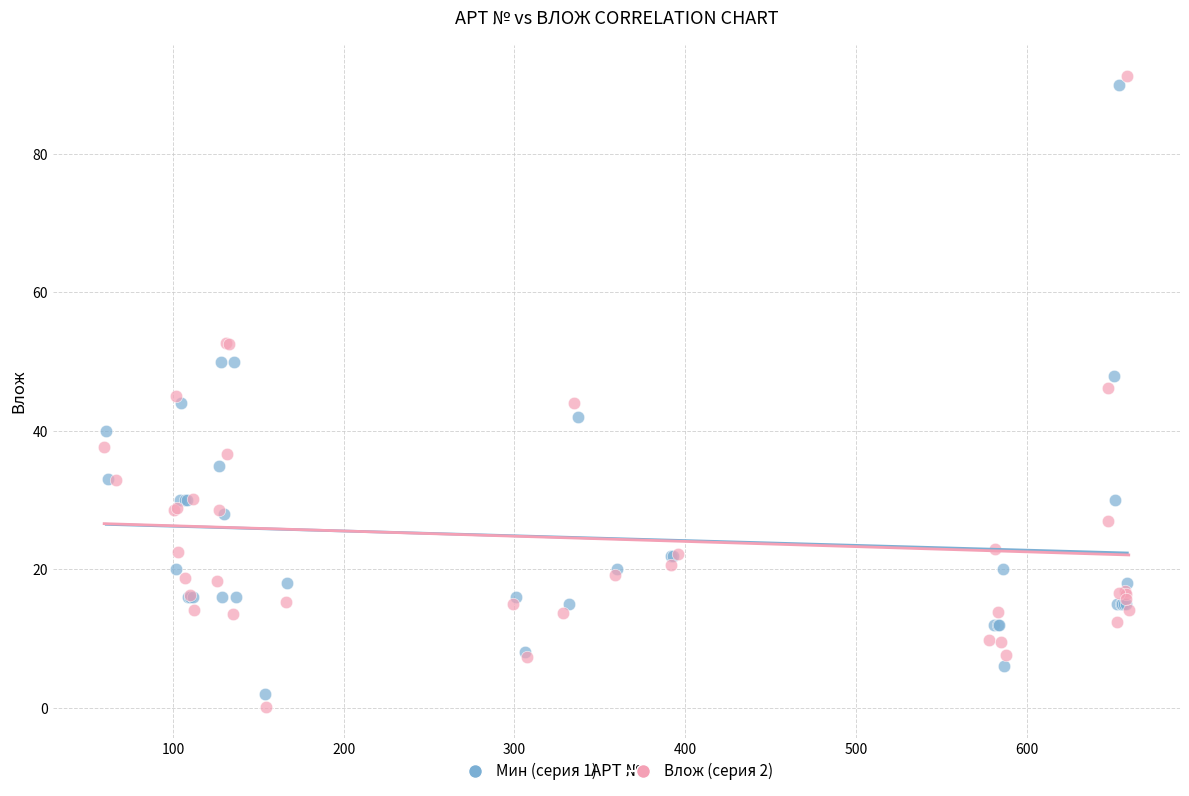

What are all the series names shown in the legend?

Мин (серия 1), Влож (серия 2)